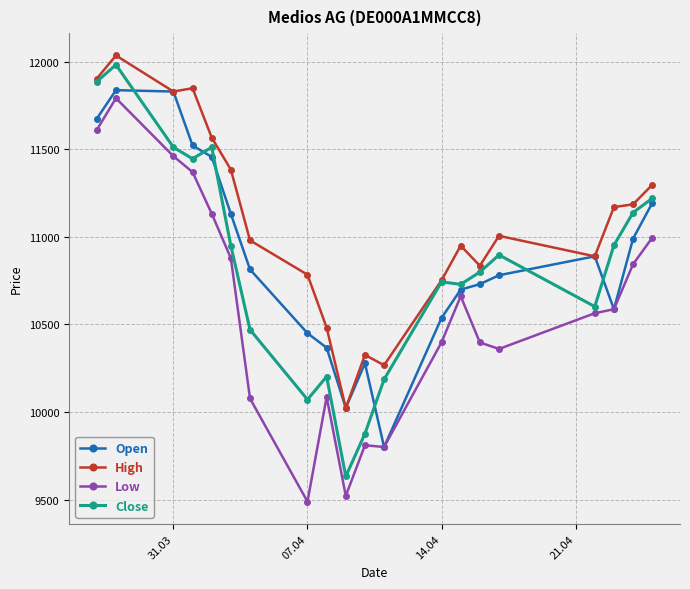

What is the difference between the second highest and second lowest values in the High series?

1637